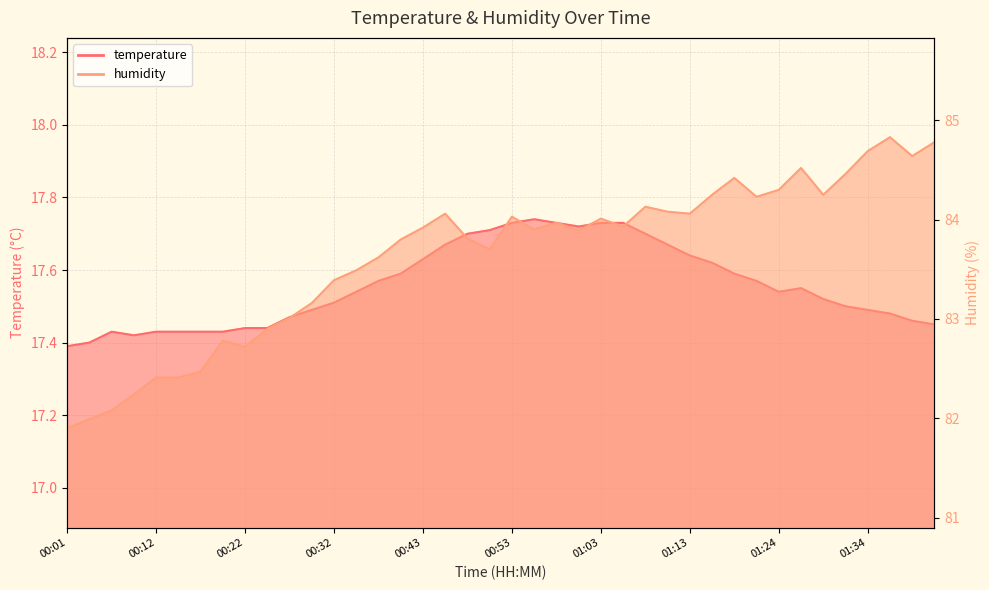

What is the difference between the highest and lowest values at 00:32?

65.9